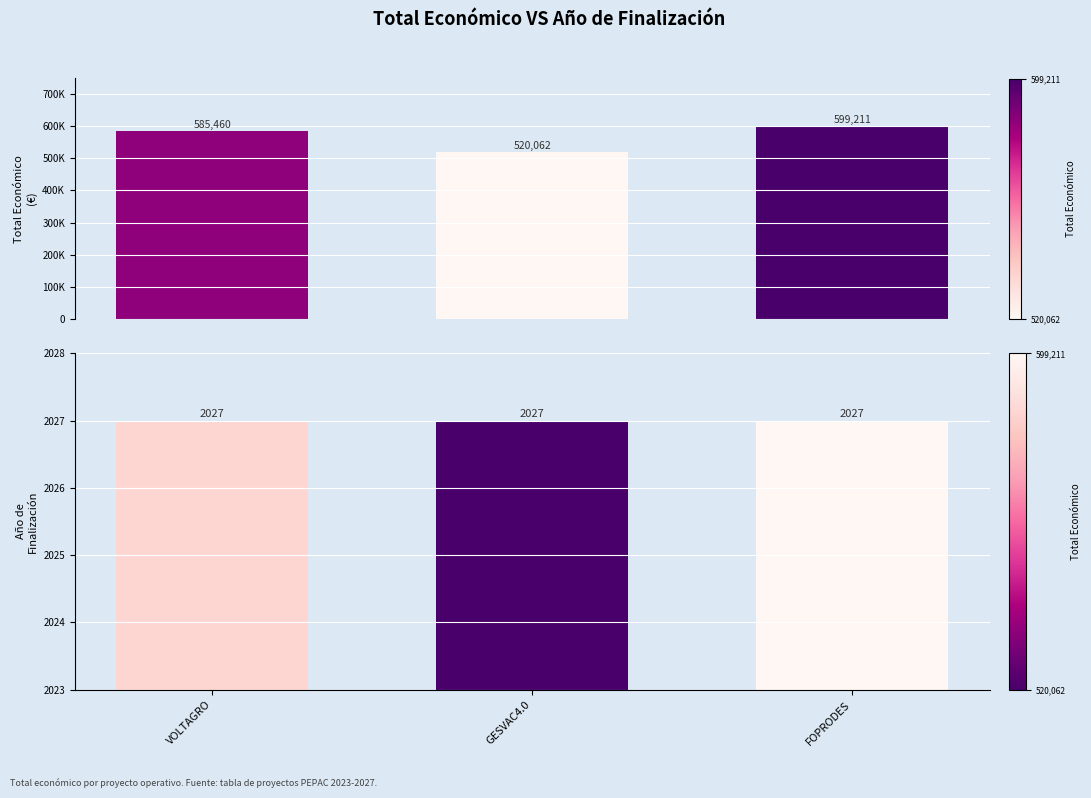

What position from the left is GESVAC4.0?

2